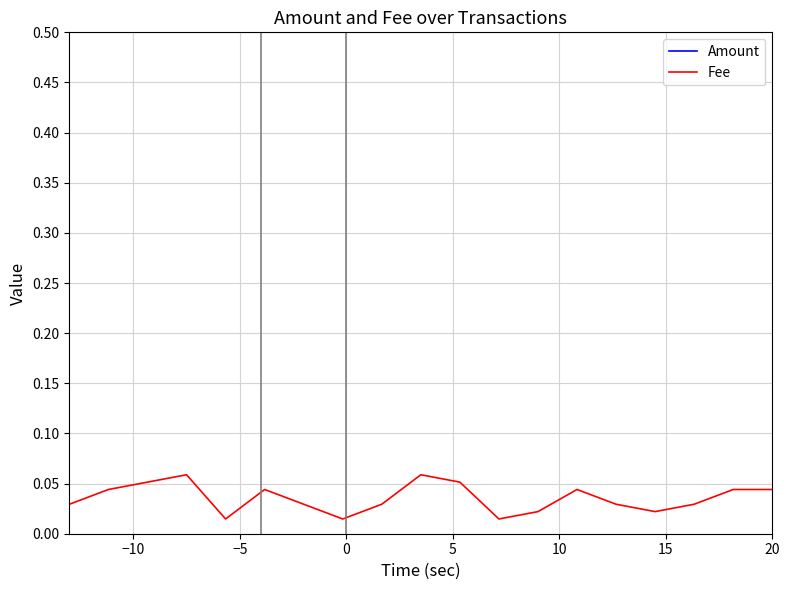

True or false: Amount and Fee cross at least once.

False